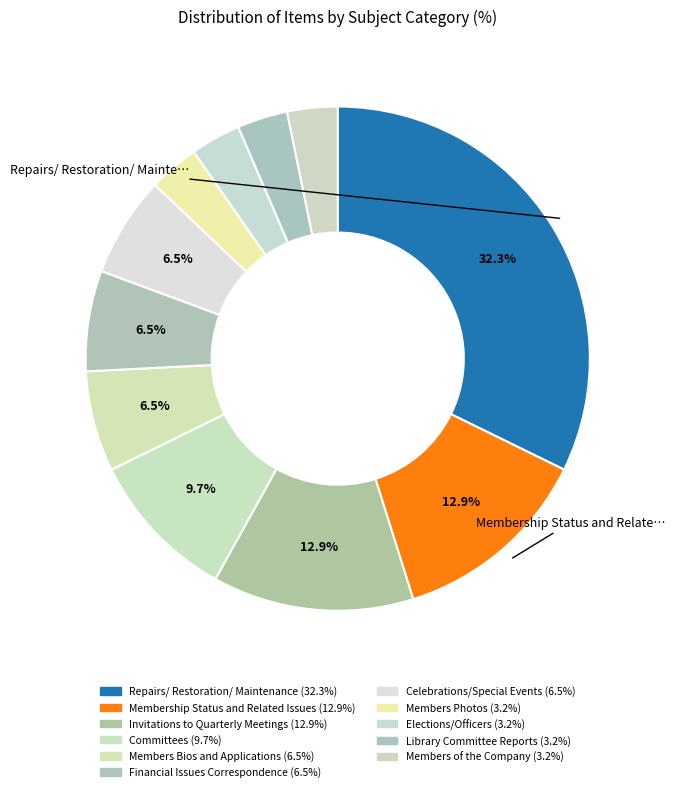

To the nearest percent, what is the combined percentage of Membership Status and Related Issues and Financial Issues Correspondence?

19%